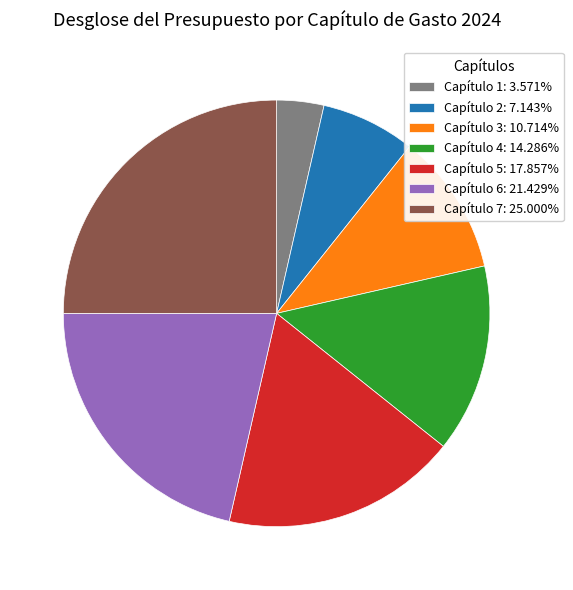

True or false: Capítulo 6 accounts for 21% of the total.

True